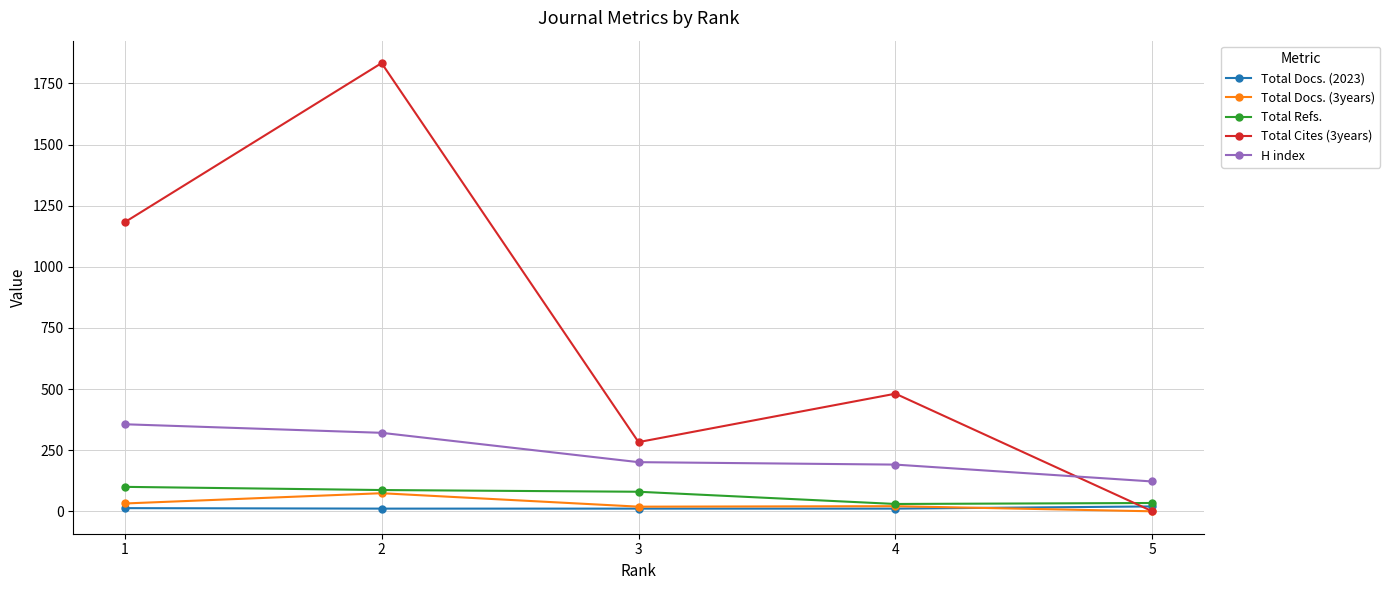

Which label corresponds to the largest value in the chart?

2